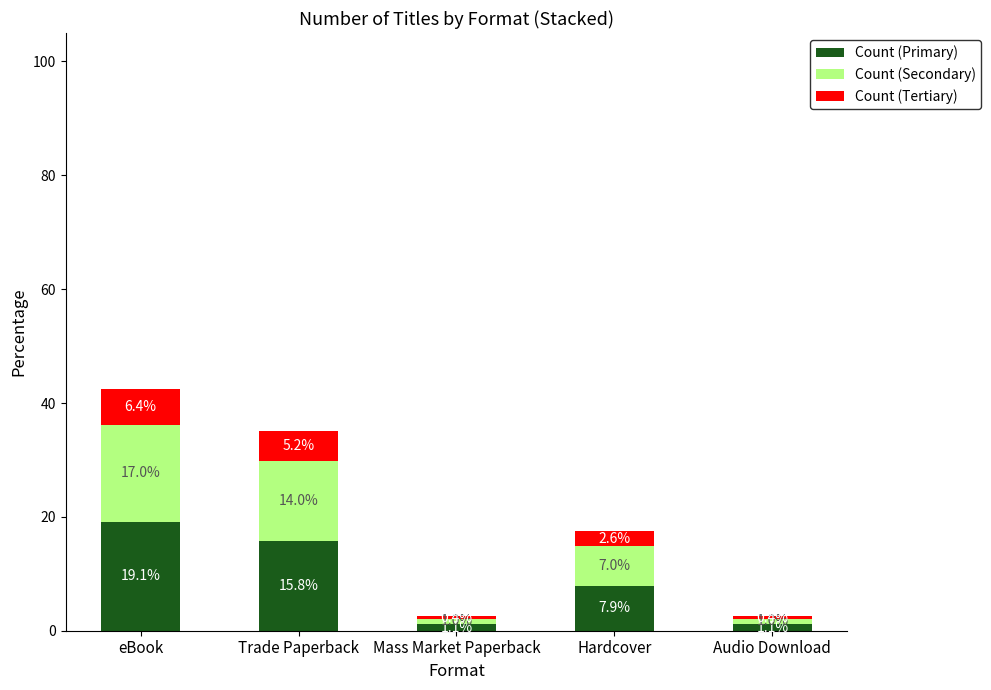

How many bars are there in total?

5